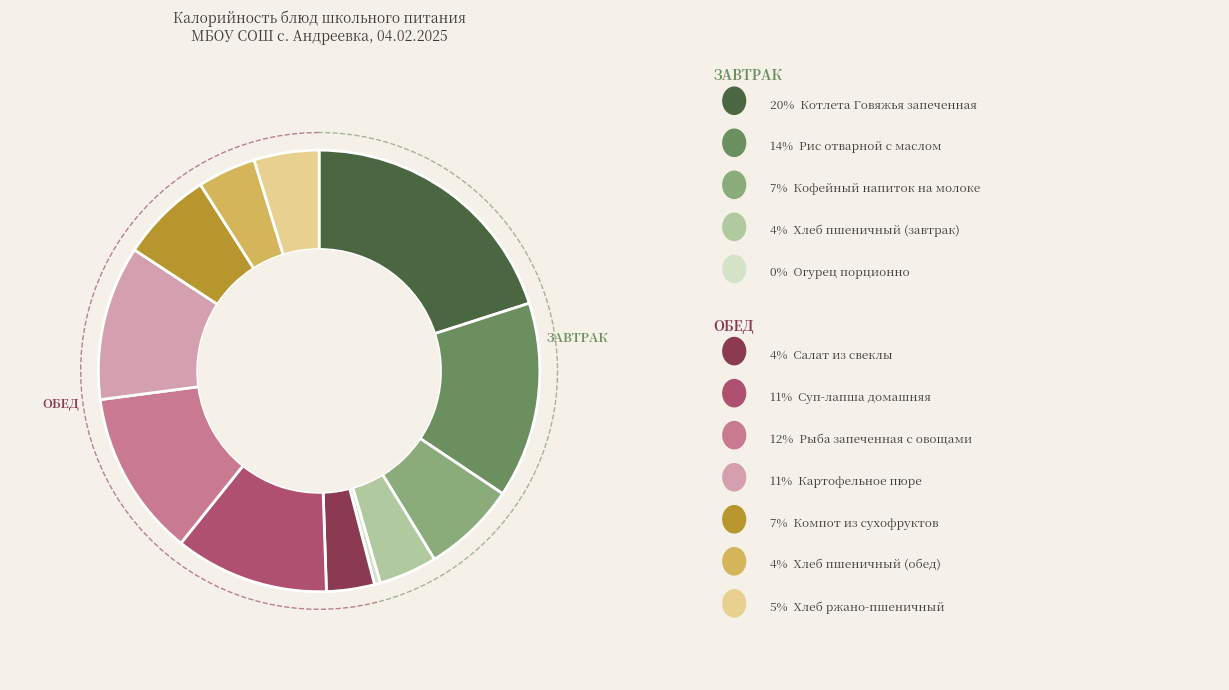

What is the total percentage of Хлеб пшеничный (обед) and Рыба запеченная с овощами?

16.4%